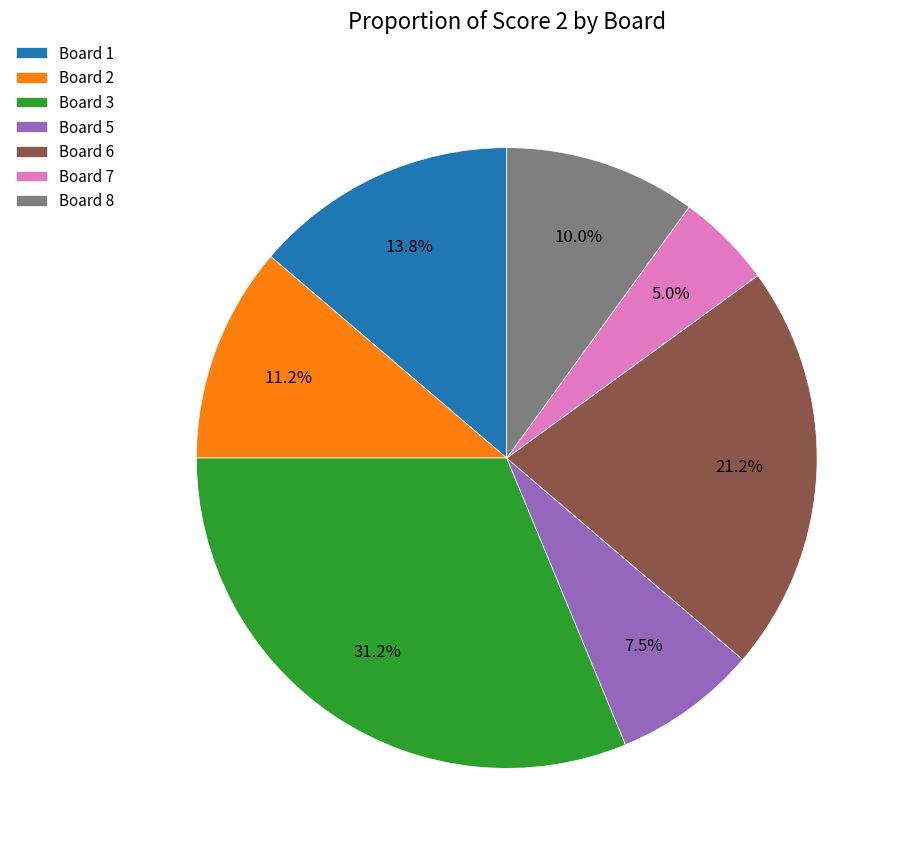

Which category has the biggest portion of the pie?

Board 3